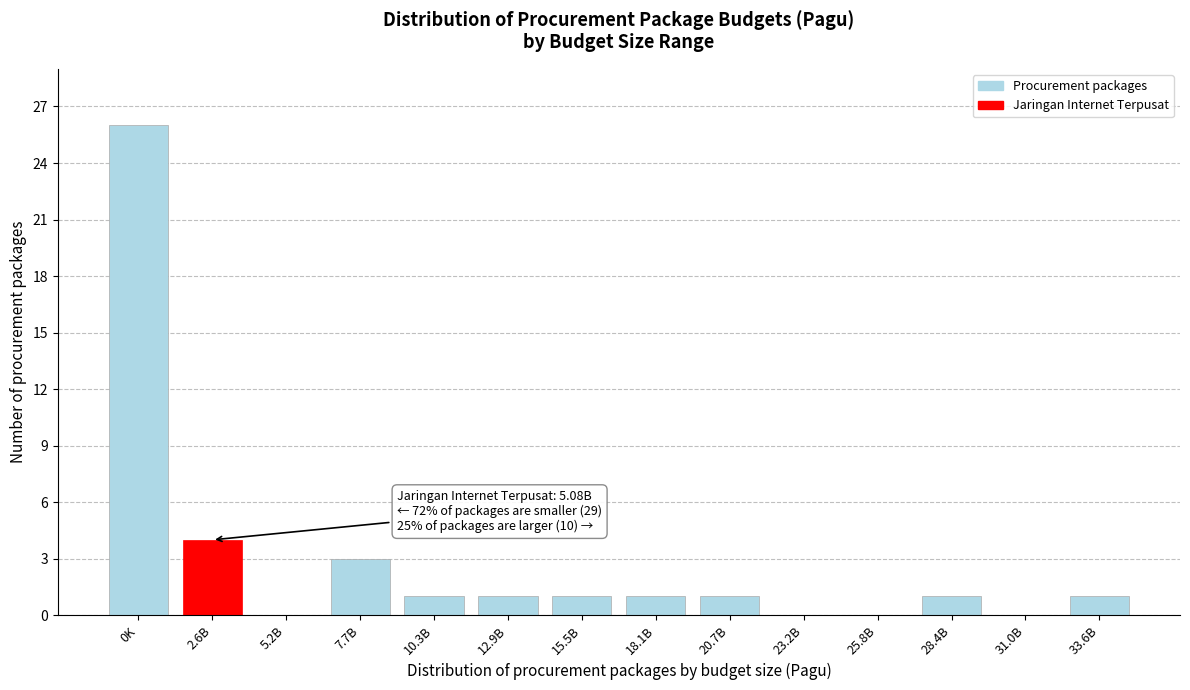

Reading left to right, what are all the values shown in this chart?

0K=26	2.6B=4	5.2B=0	7.7B=3	10.3B=1	12.9B=1	15.5B=1	18.1B=1	20.7B=1	23.2B=0	25.8B=0	28.4B=1	31.0B=0	33.6B=1